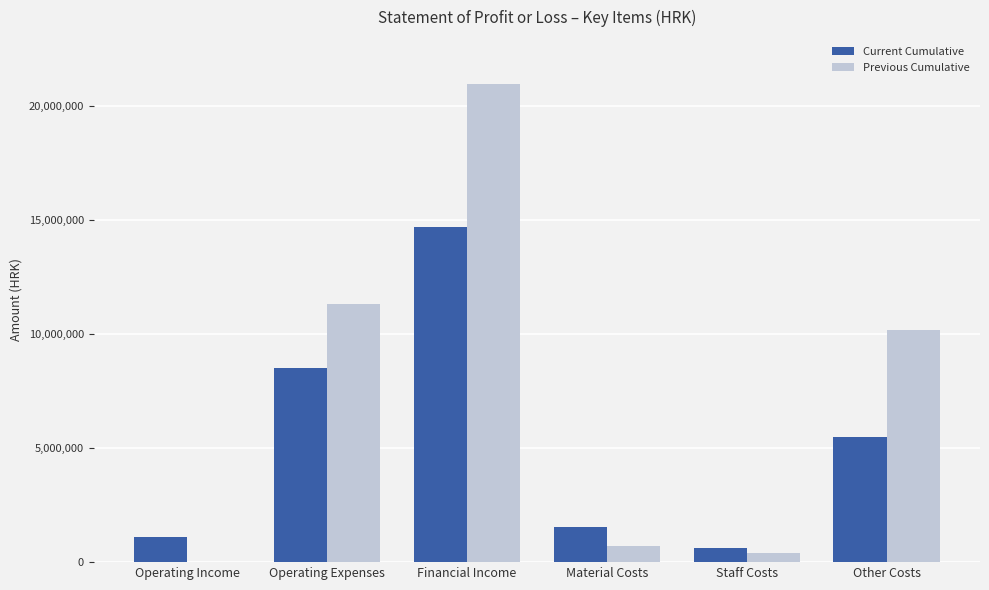

Are the bars horizontal?

No